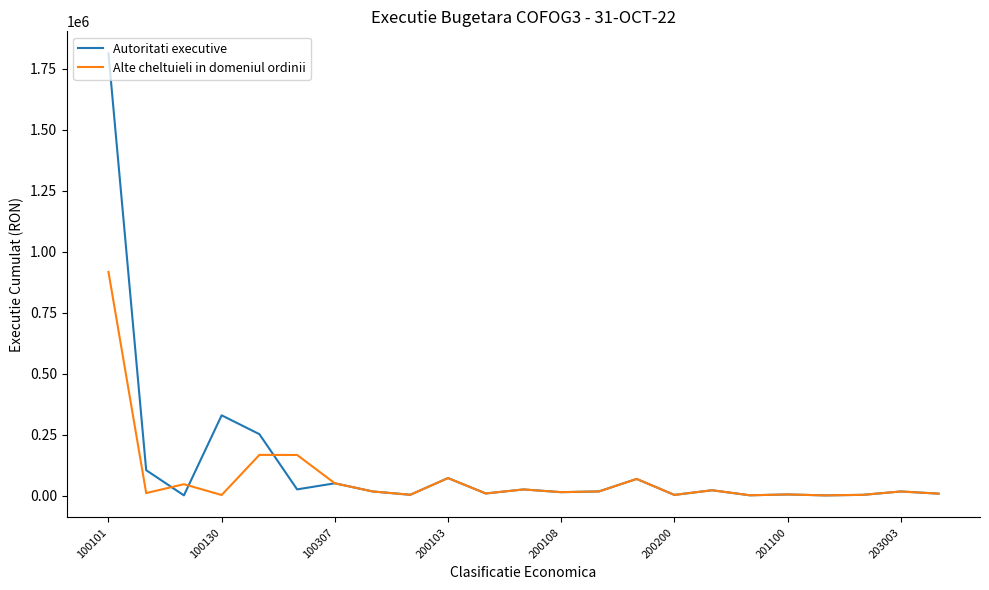

What is the highest value of the Autoritati executive series?

1812492